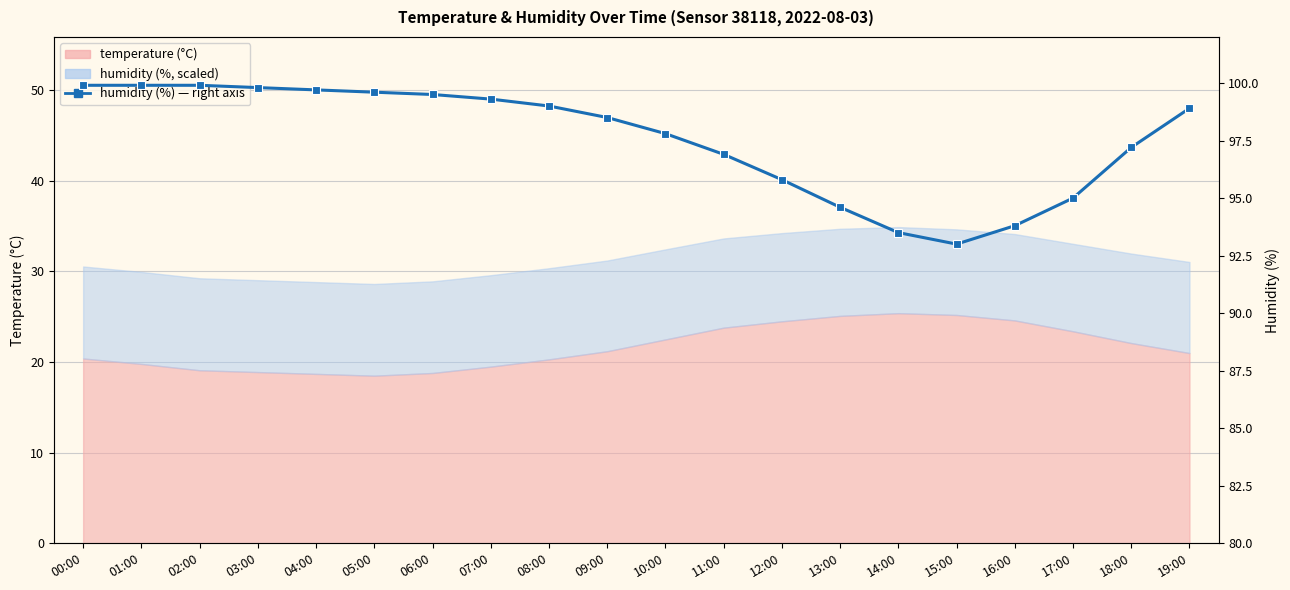

List the labels in order of value, largest first.

00:00, 01:00, 02:00, 03:00, 04:00, 05:00, 06:00, 07:00, 08:00, 19:00, 09:00, 10:00, 18:00, 11:00, 12:00, 17:00, 13:00, 16:00, 14:00, 15:00